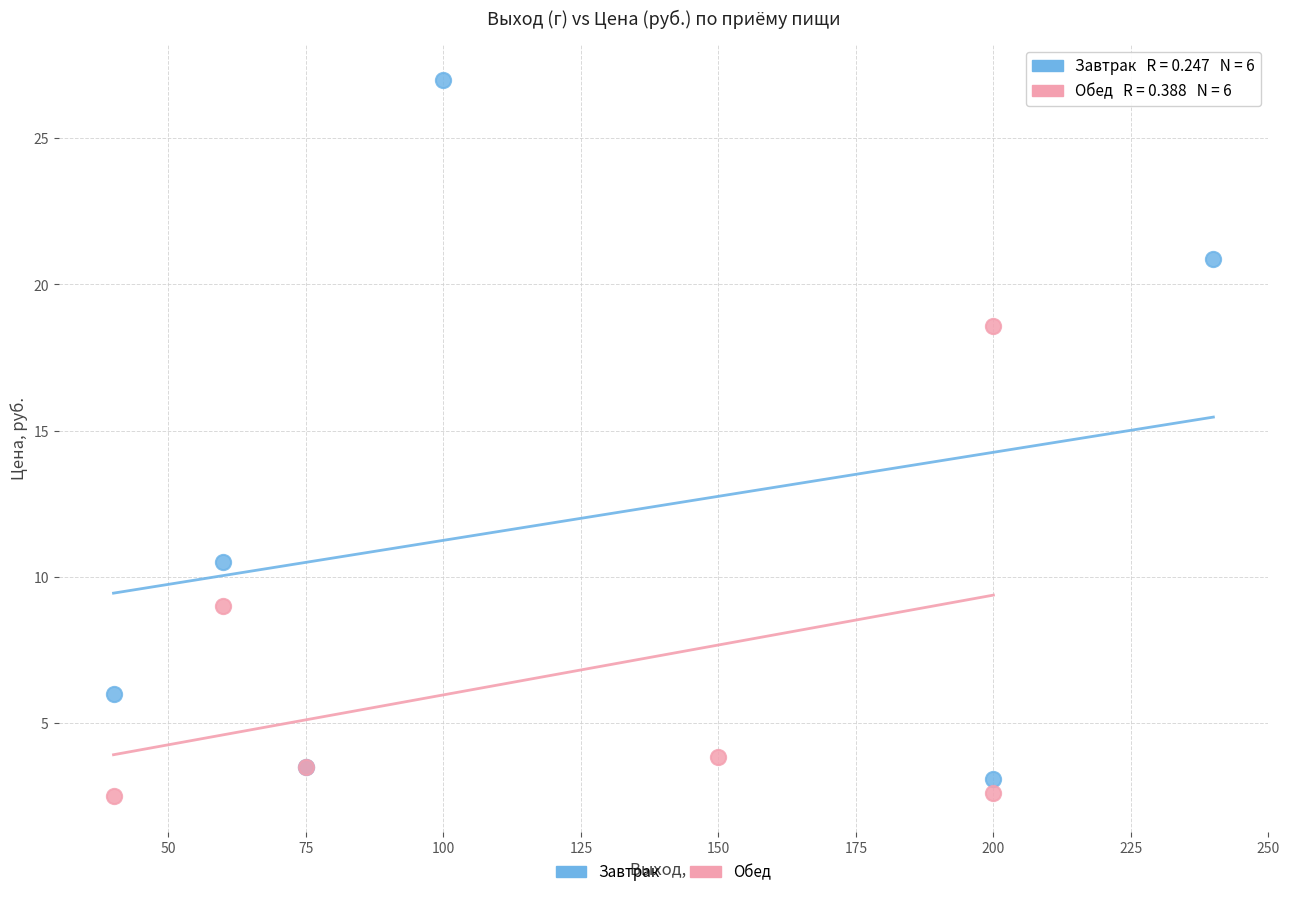

What are all the series names shown in the legend?

Завтрак, Обед